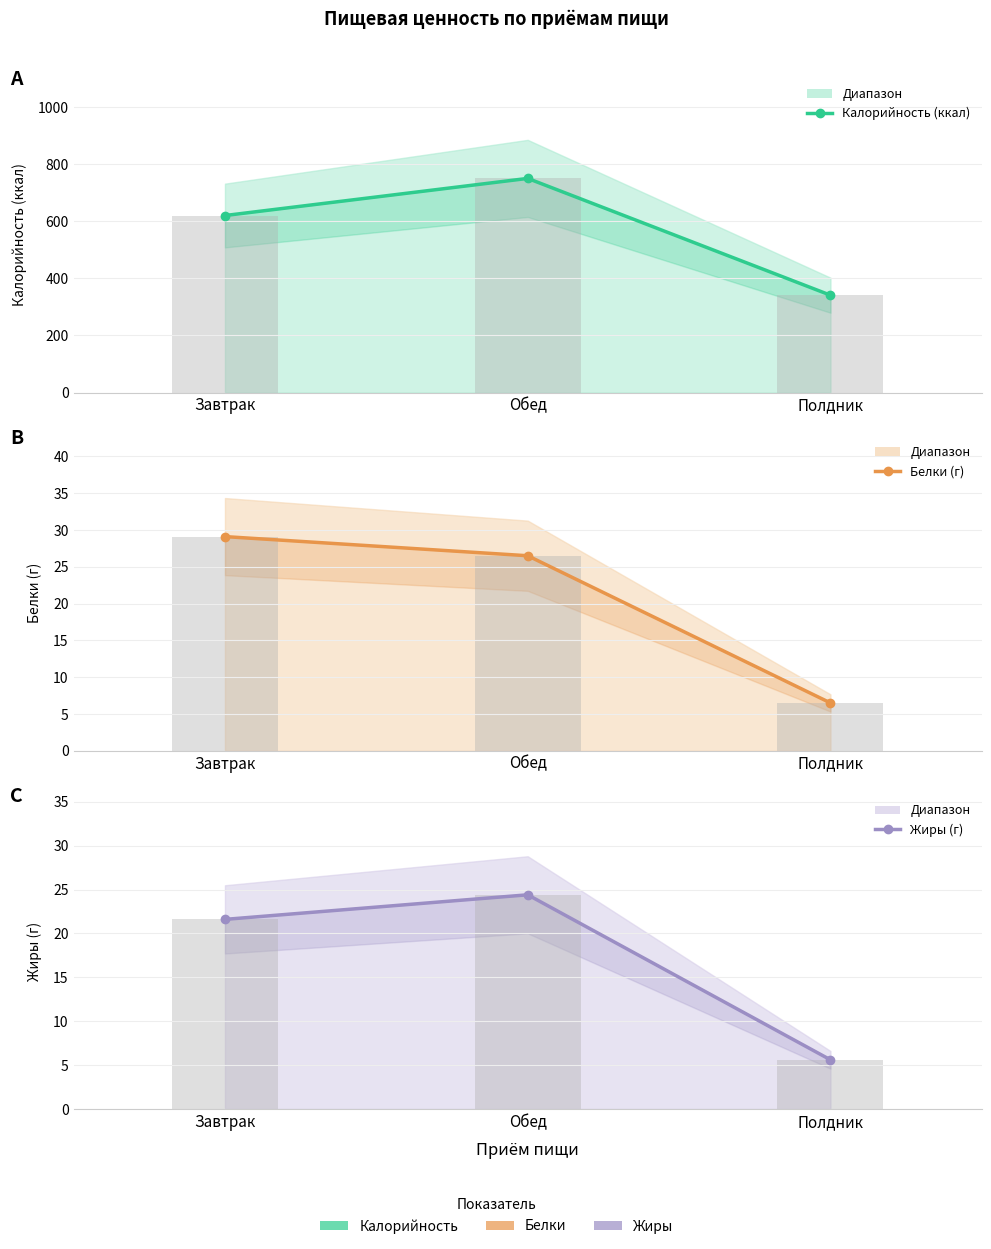

What is the lowest value of the Жиры (г) series?

5.6